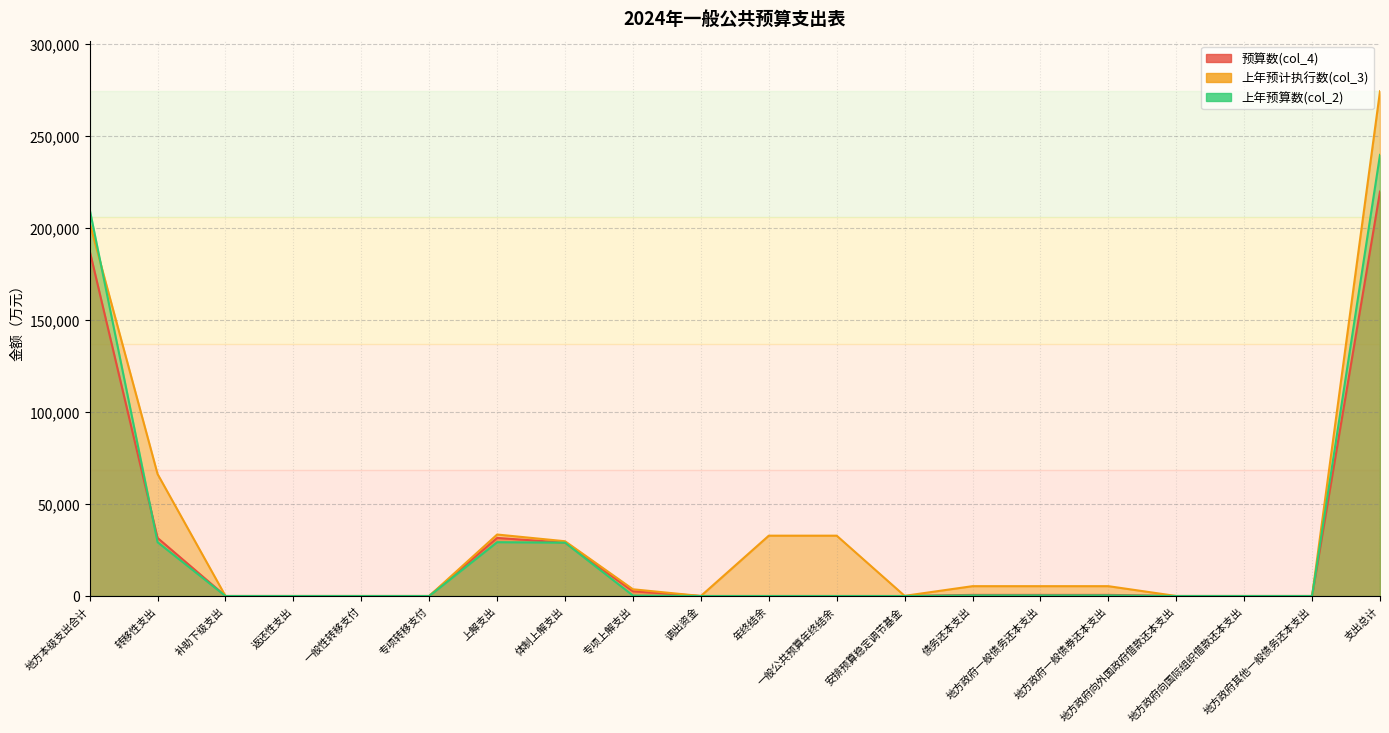

True or false: 预算数(col_4) and 上年预计执行数(col_3) intersect in this chart.

False